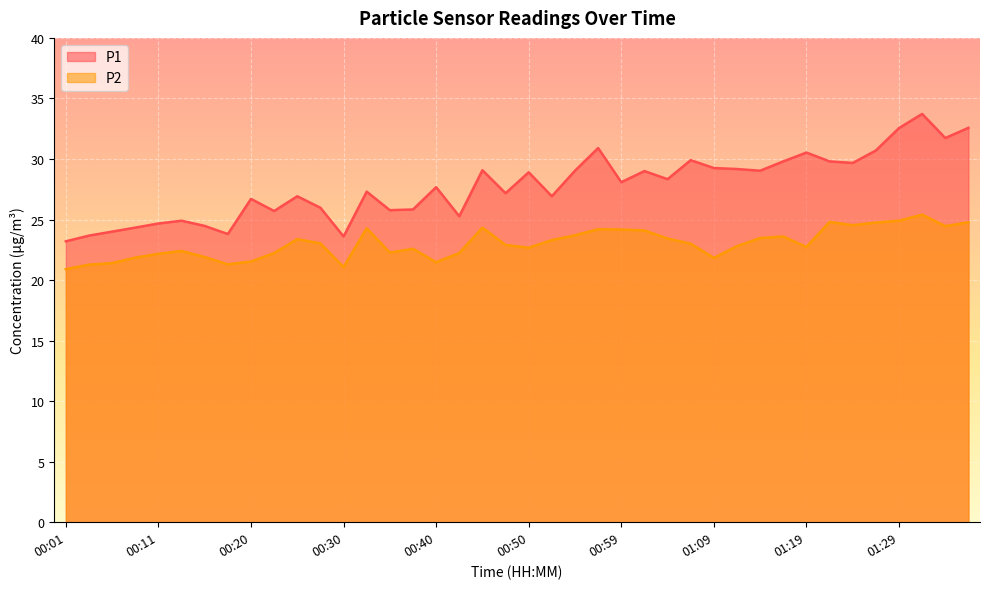

Between 00:59 and 01:02, which series saw the biggest shift?

P1